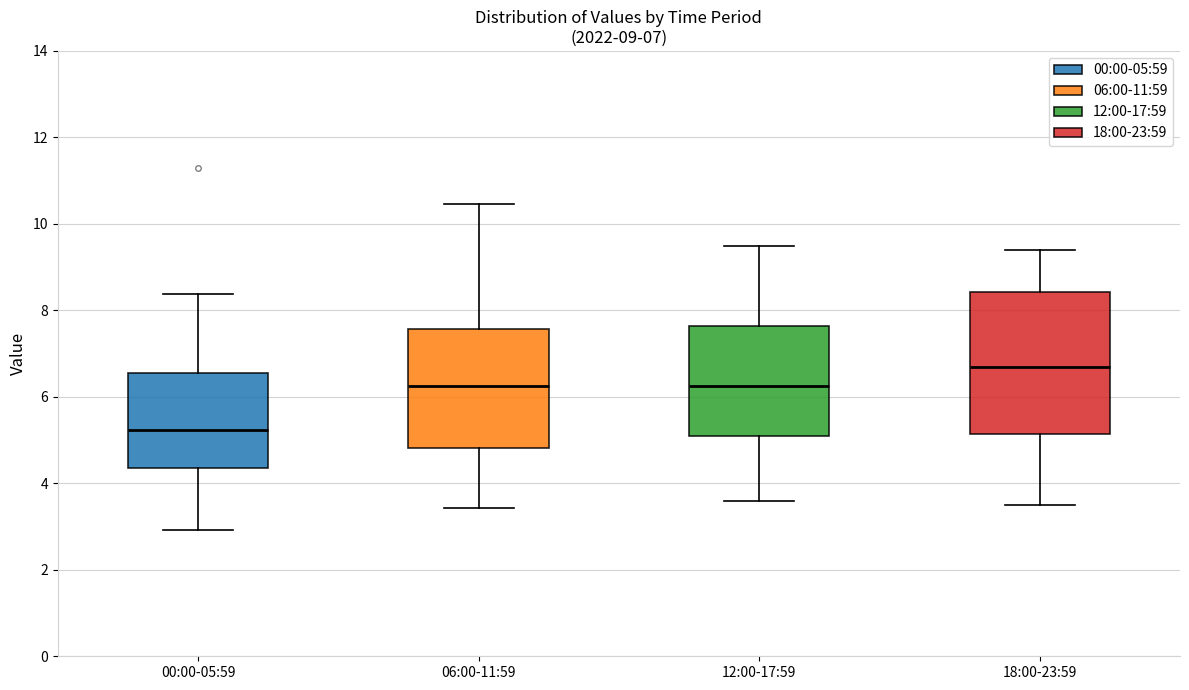

Which box has the highest median line?

18:00-23:59